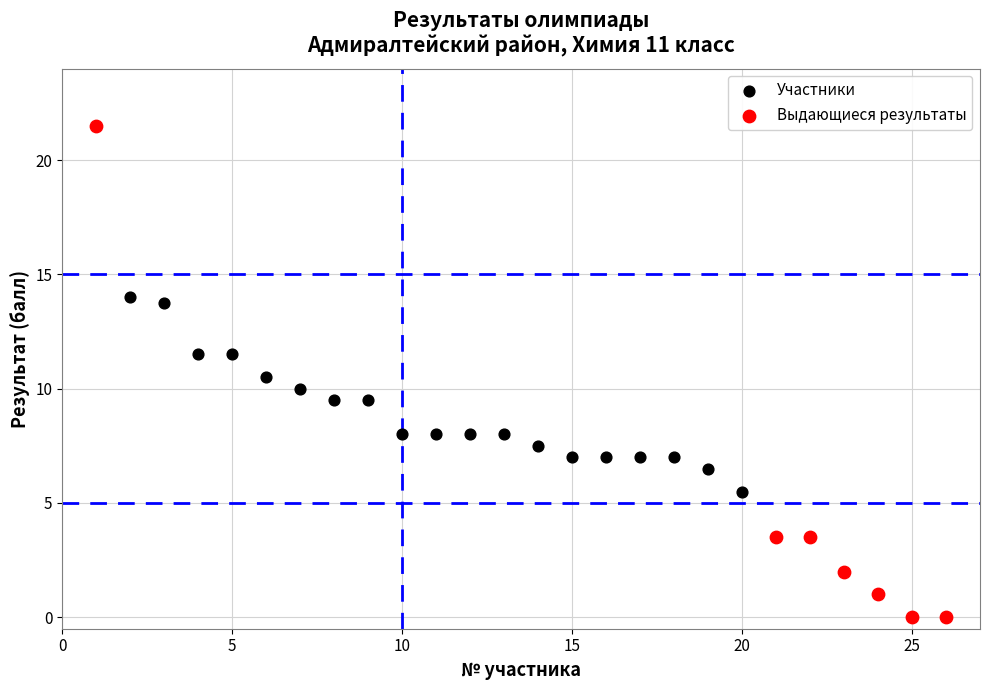

Which series reaches the minimum Y coordinate?

Выдающиеся результаты